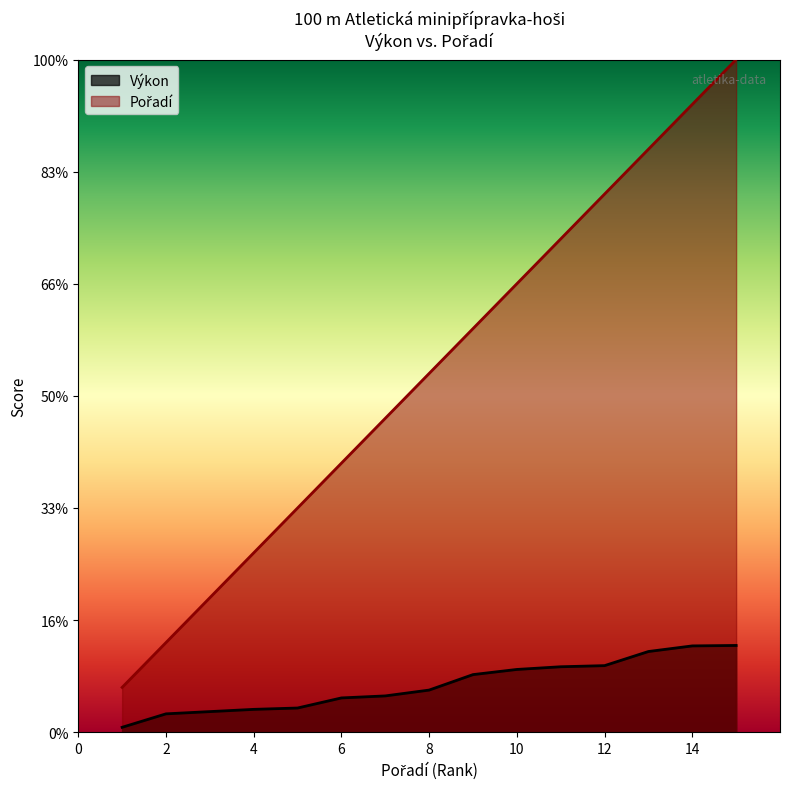

What is the difference between the highest and lowest values at 13?

22.4